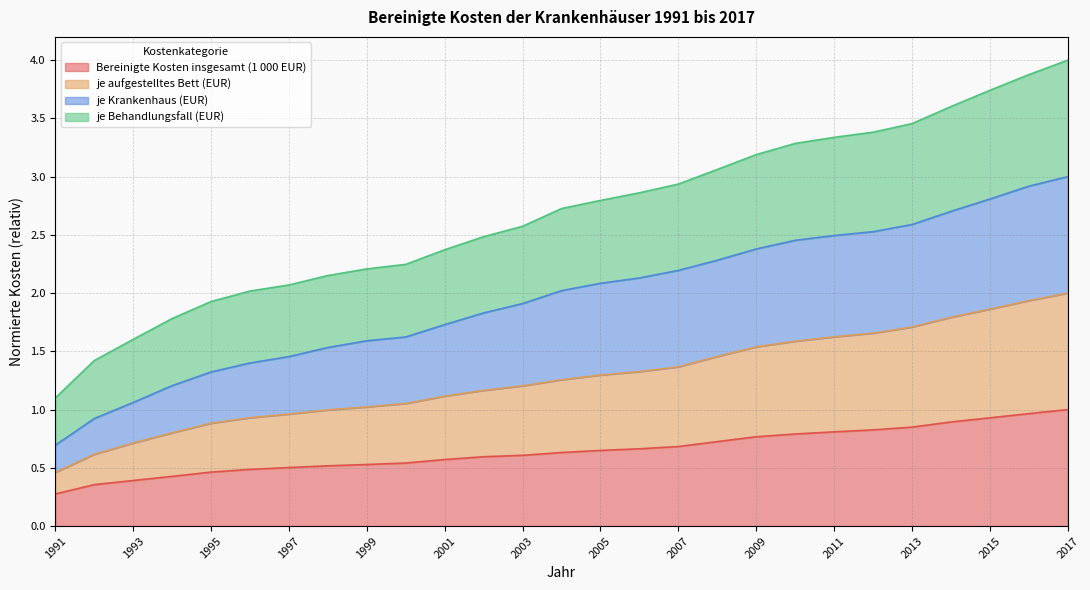

Is it true that je aufgestelltes Bett (EUR) equals 3.0 at 2014?

False